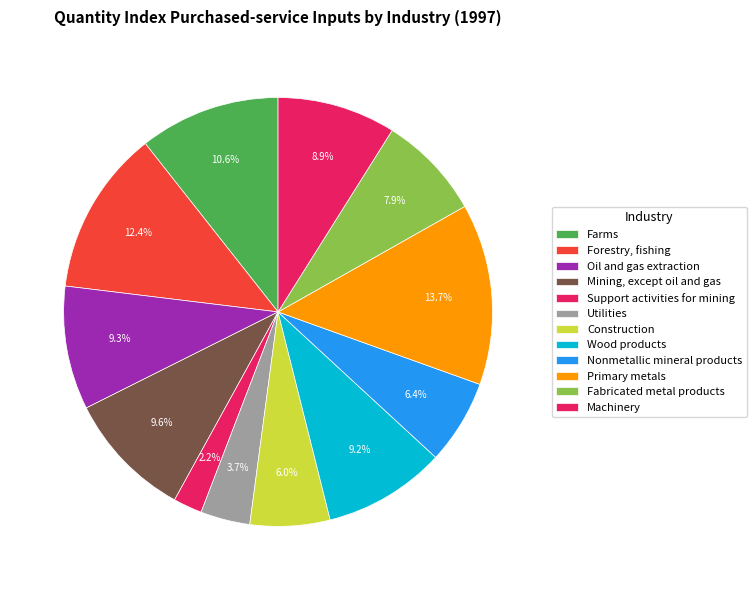

Approximately how many times larger is the value at Nonmetallic mineral products compared to Fabricated metal products?

0.8